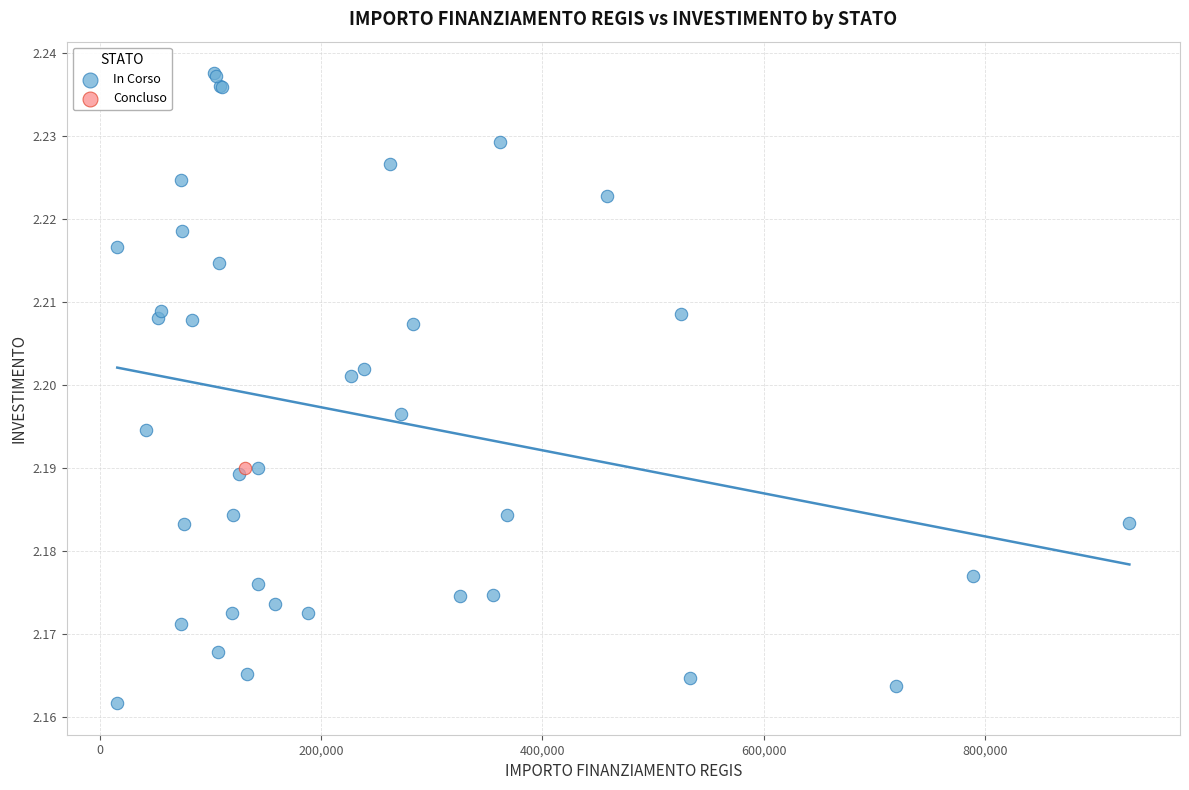

What are all the series names shown in the legend?

In Corso, Concluso